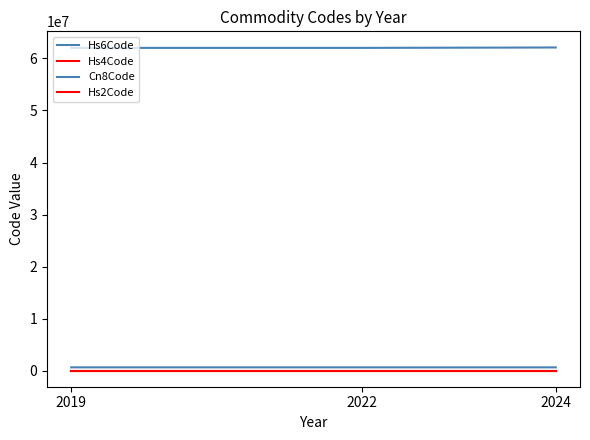

At which label does Cn8Code reach its peak?

2024